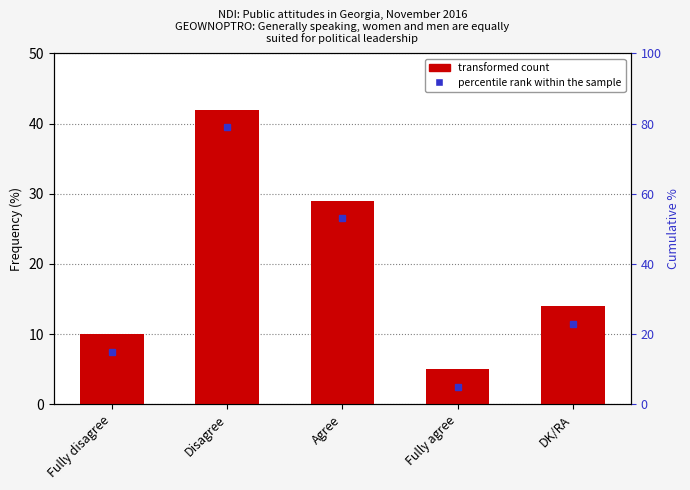

How many values are between 10 and 29?

3